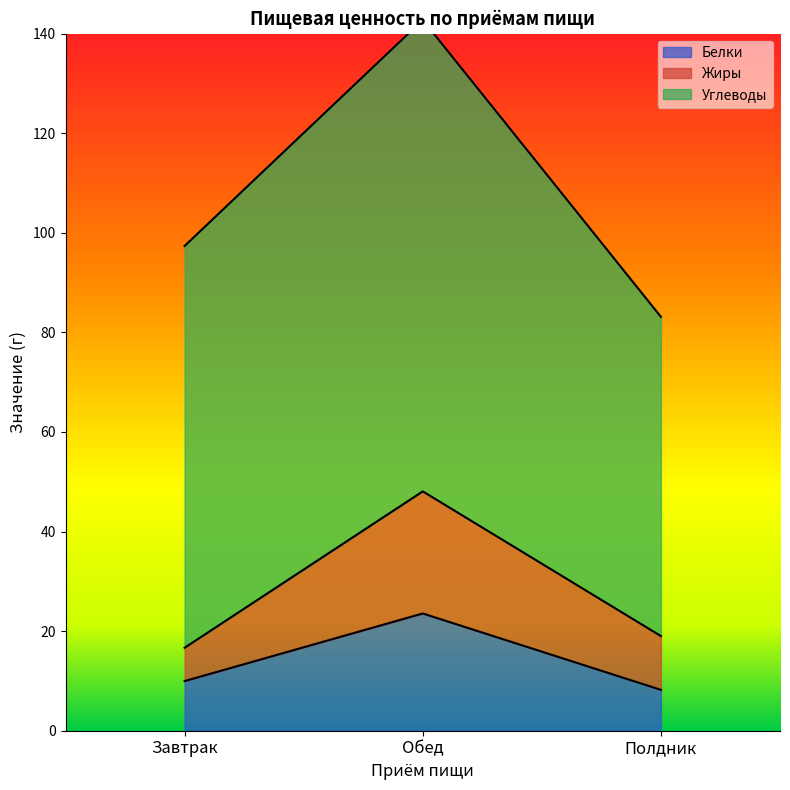

What is the minimum value for Белки?

8.2